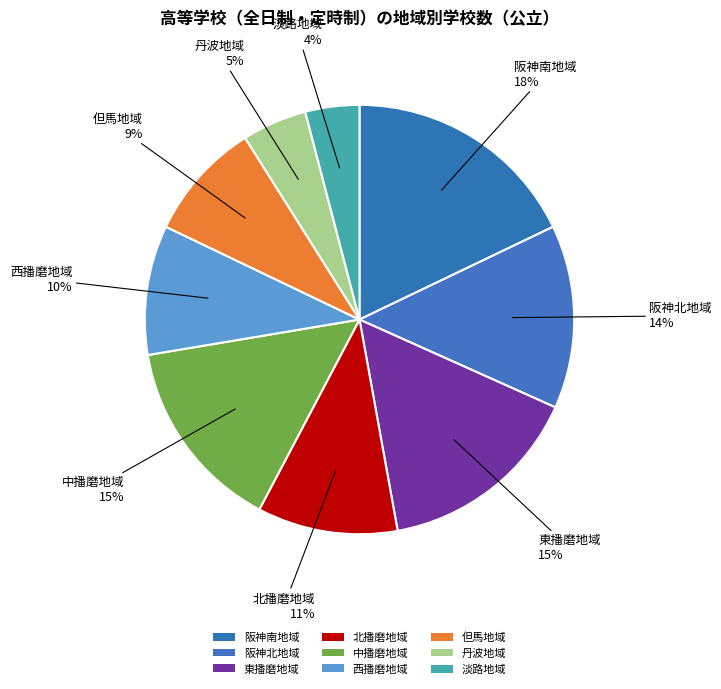

To the nearest percent, what is the difference between the largest and smallest slice percentages?

14%